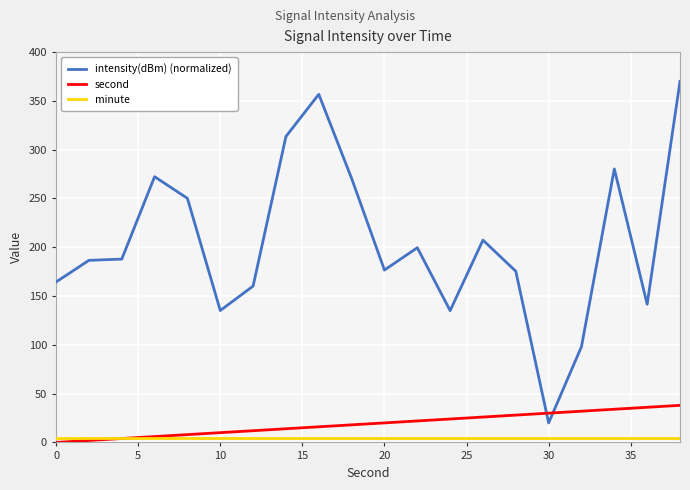

True or false: second and intensity(dBm) (normalized) cross at least once.

True